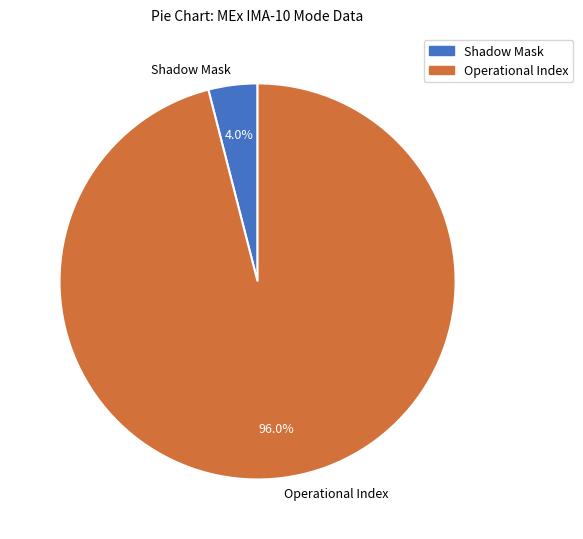

Which slice is the largest?

Operational Index